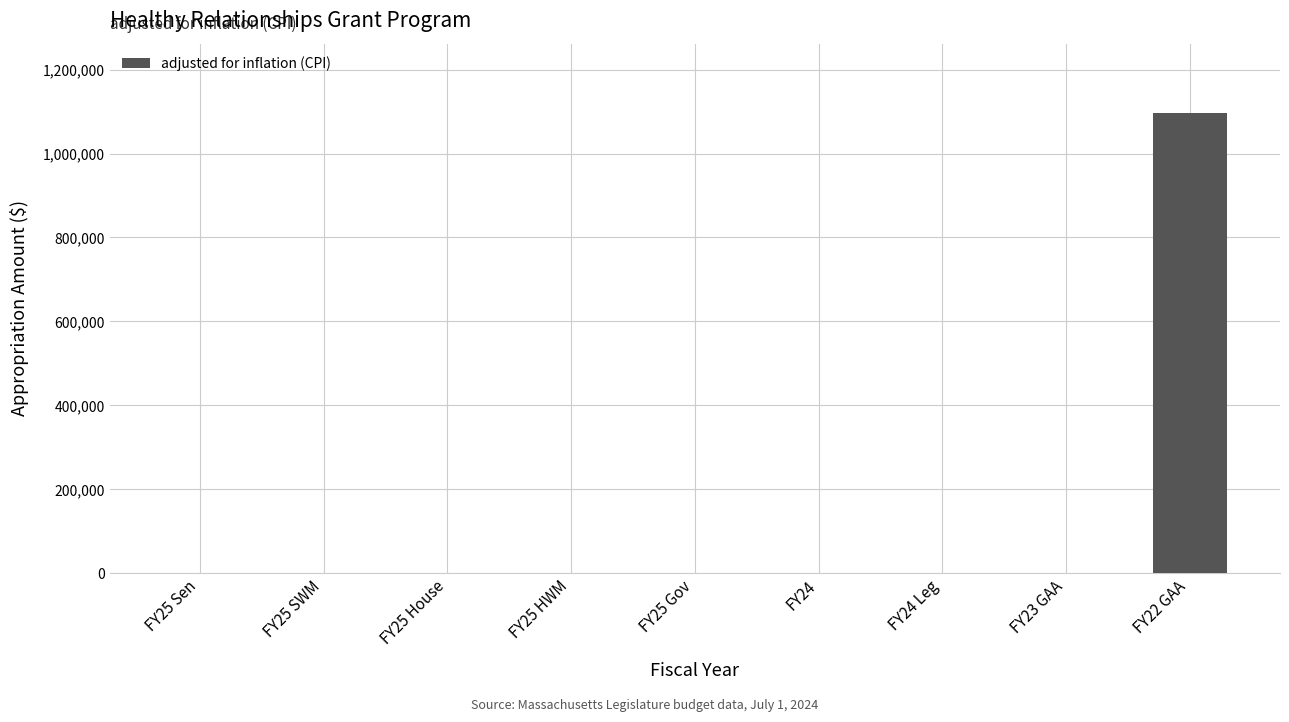

Reading left to right, list all the values displayed in this chart.

FY25 Sen=0	FY25 SWM=0	FY25 House=0	FY25 HWM=0	FY25 Gov=0	FY24=0	FY24 Leg=0	FY23 GAA=0	FY22 GAA=1097159